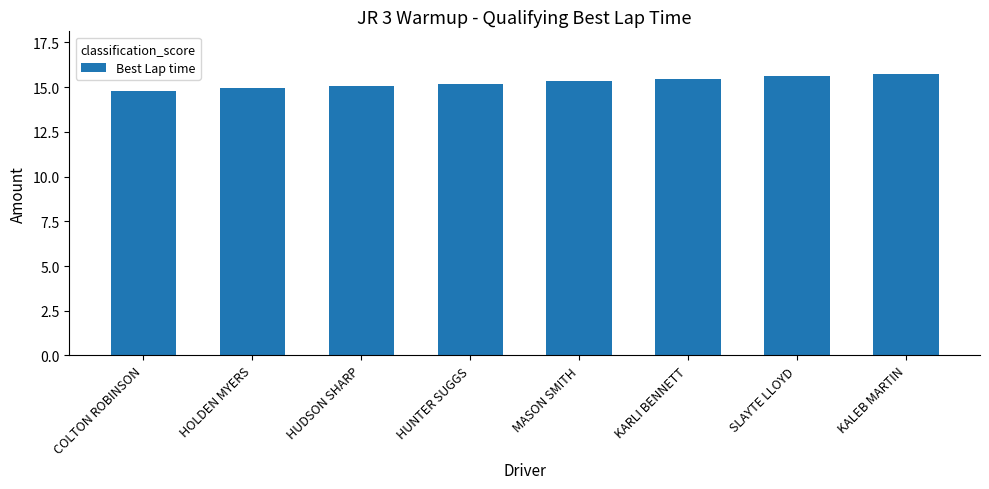

Are the bars horizontal?

No